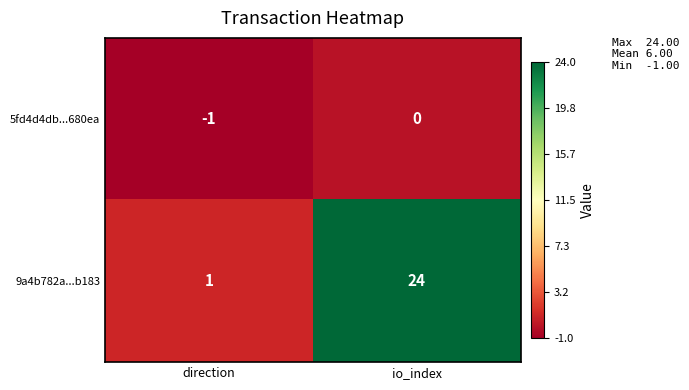

Is the value of 5fd4d4db...680ea at direction greater than the value of 9a4b782a...b183 at direction?

No